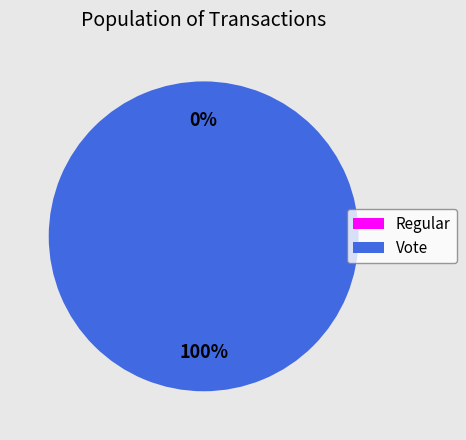

To the nearest percent, what is the difference between the largest and smallest slice percentages?

100%